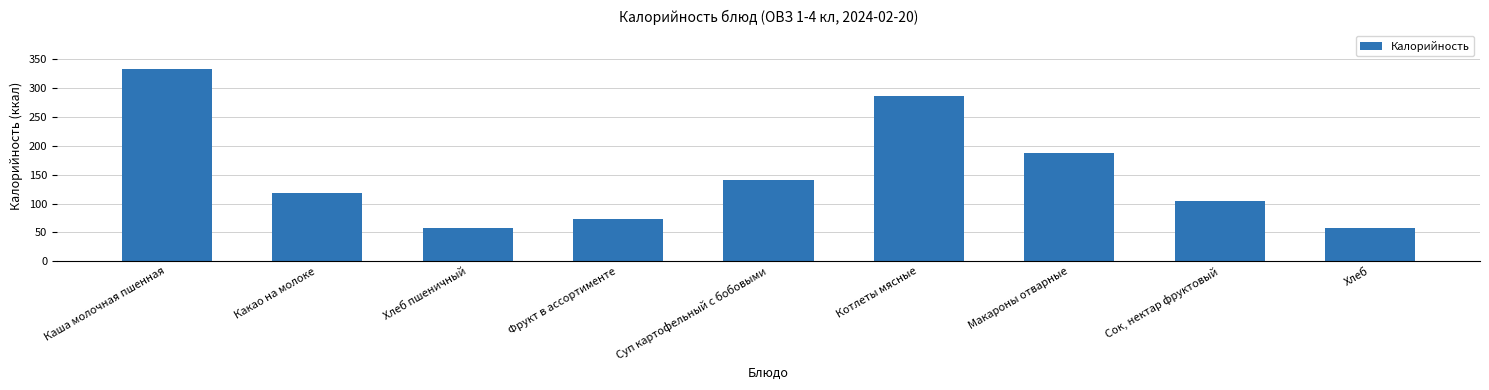

What value does the data have at Суп картофельный с бобовыми?

141.0